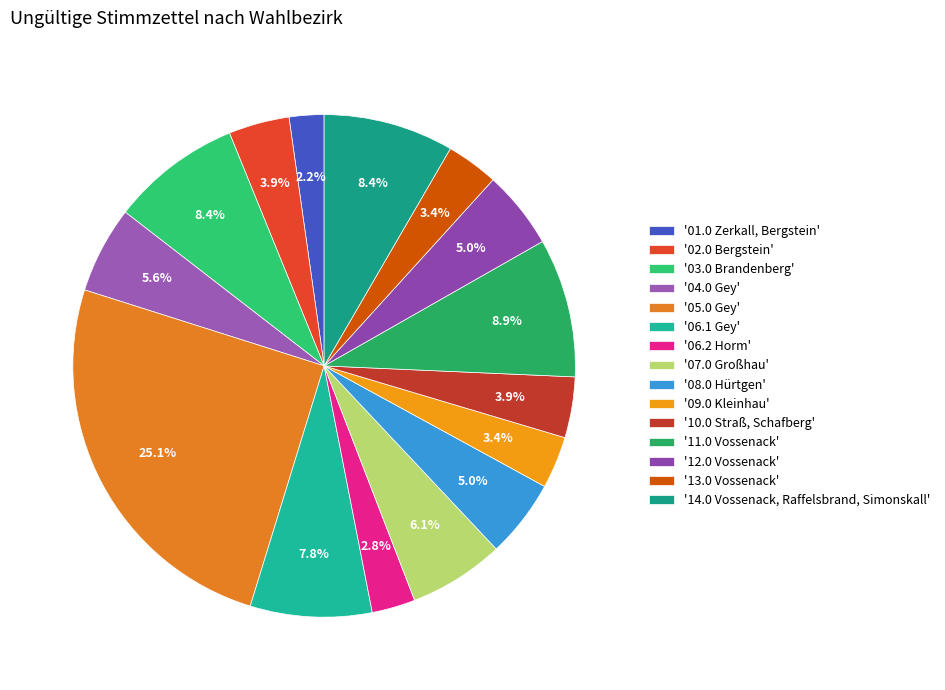

Is there any slice that represents more than half of the pie?

No